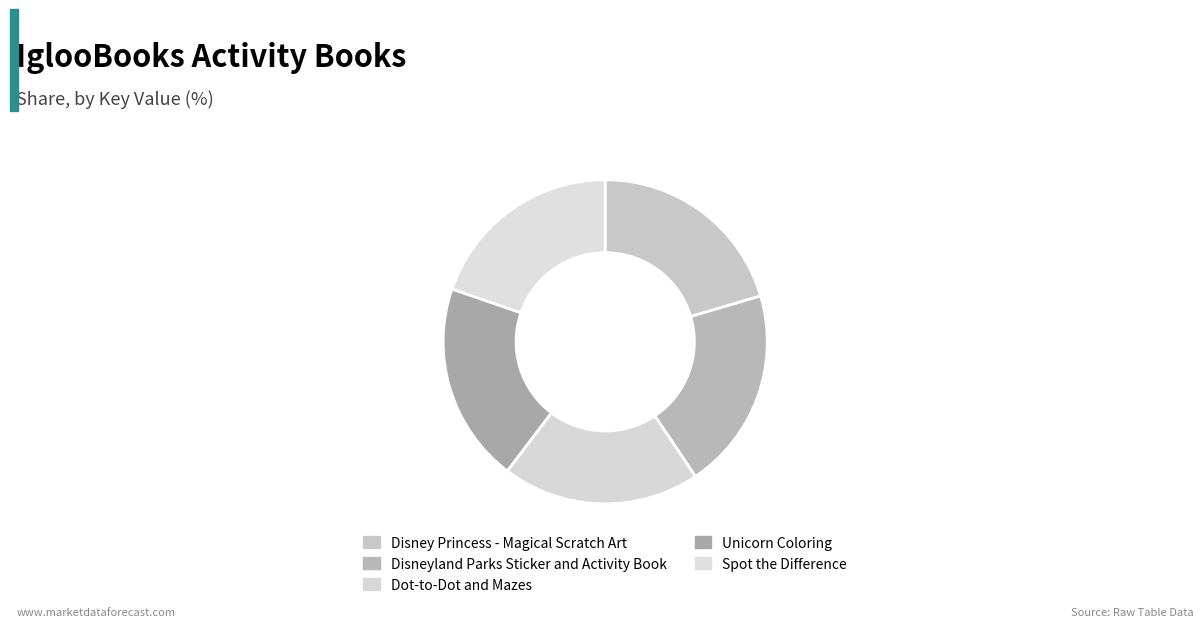

To the nearest percent, what is the difference between the Spot the Difference and Disney Princess - Magical Scratch Art slice percentages?

1%